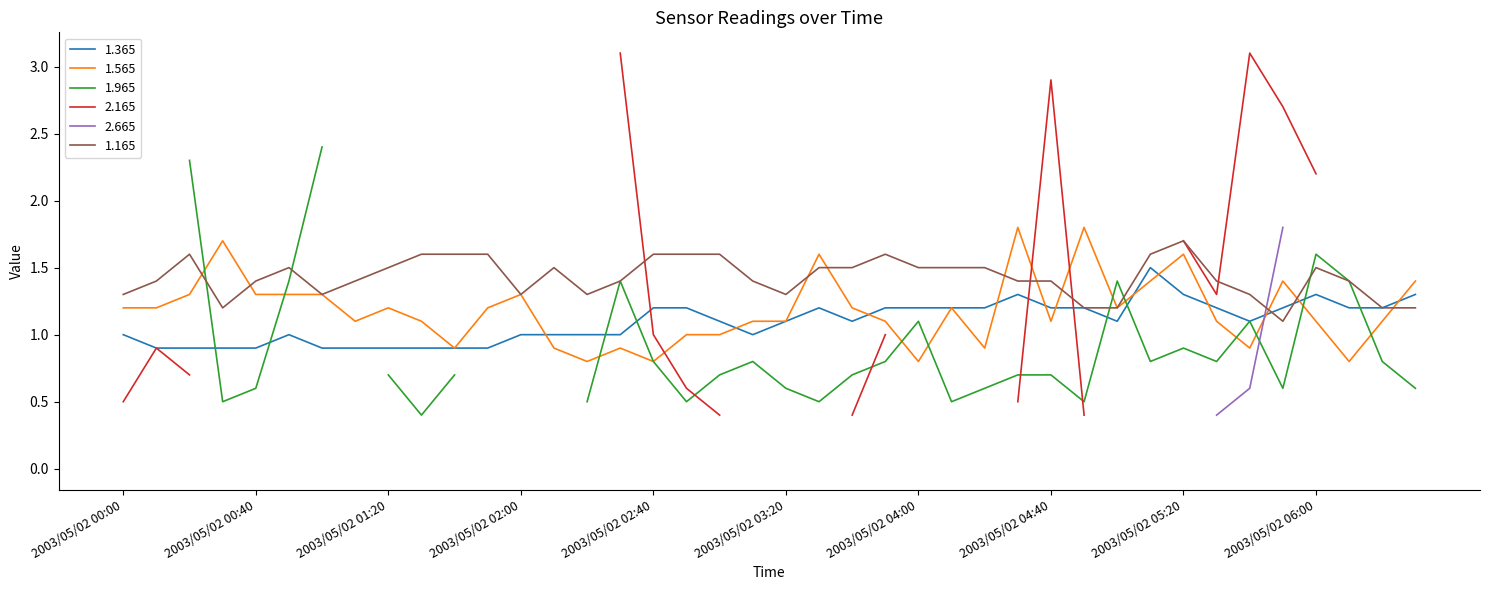

What is the sum of all 1.565 values?

47.2